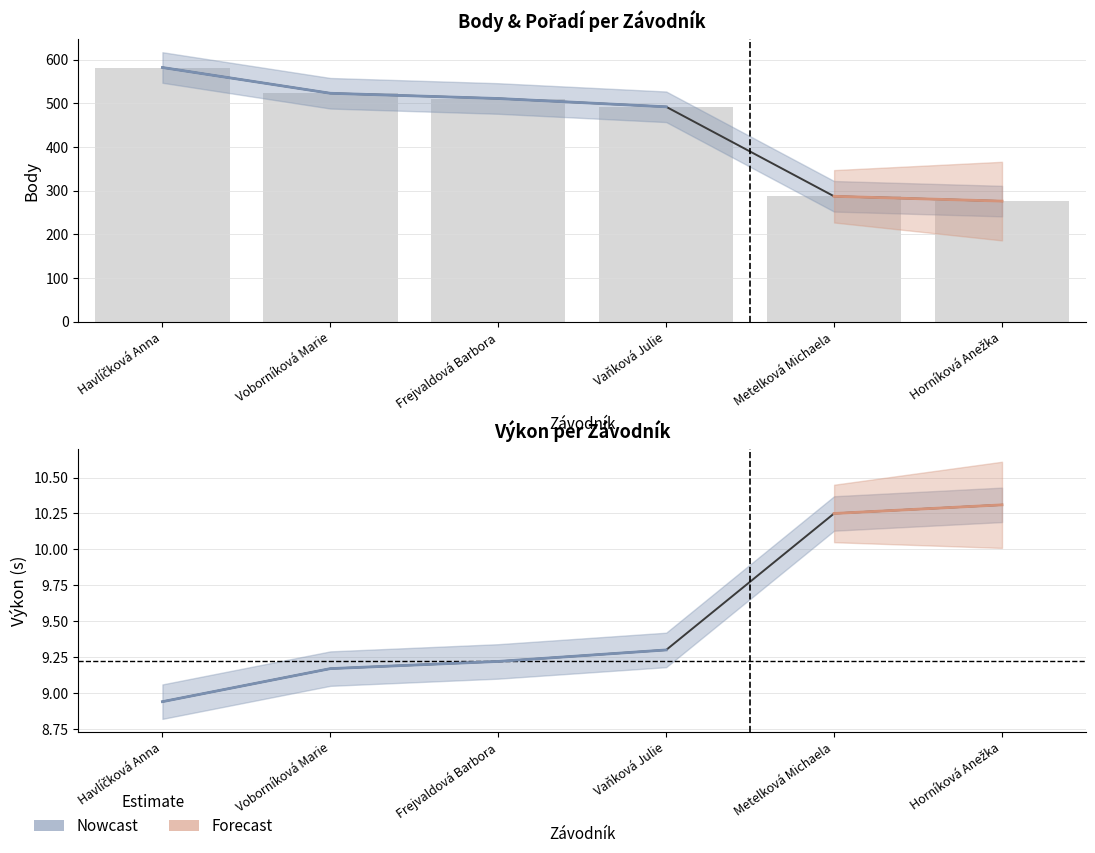

The value of Výkon (estimate) at Vaňková Julie is 4.6. True or false?

False